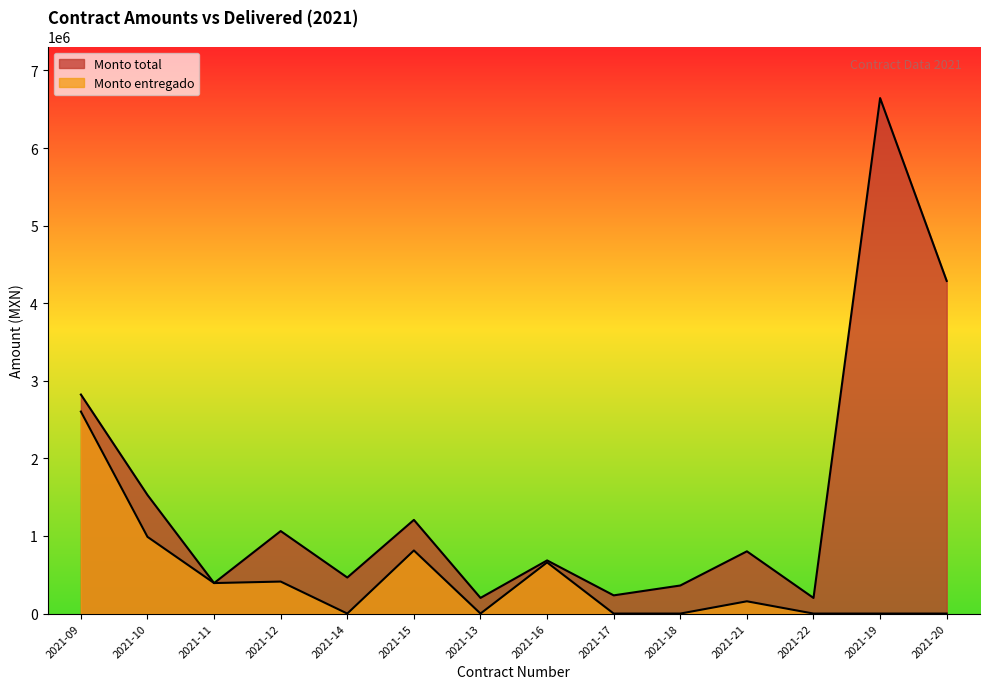

List the series in order of their peak value, highest first.

Monto total, Monto entregado